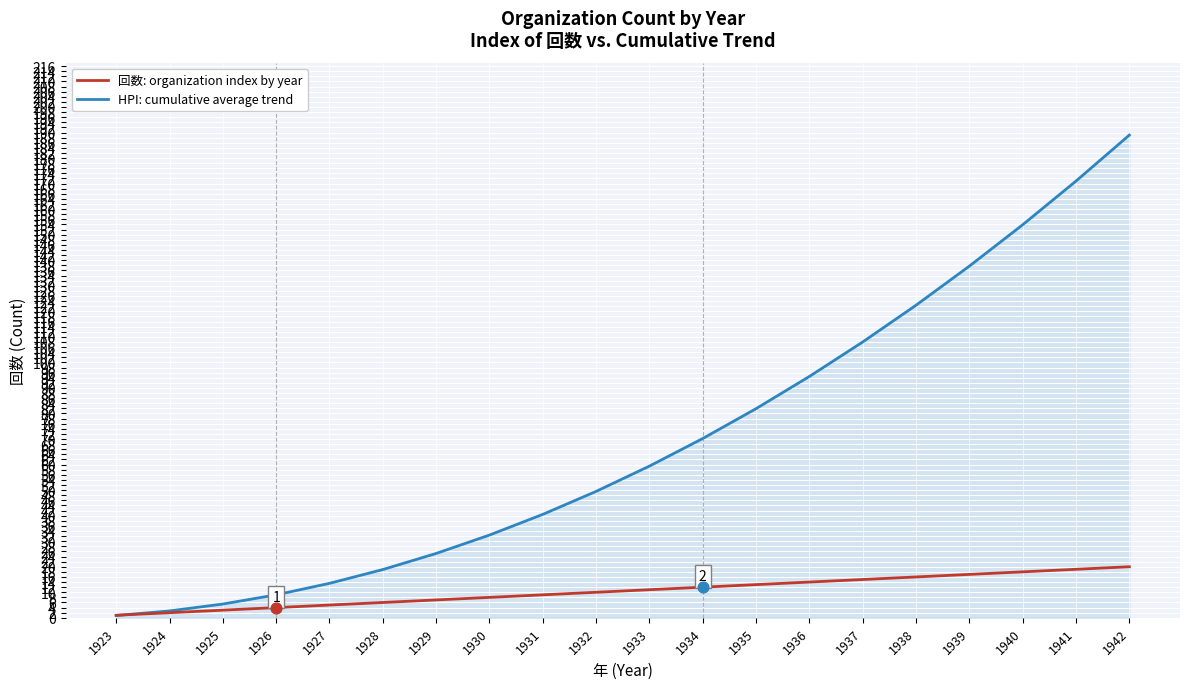

What are all the series names shown in the legend?

回数: organization index by year, HPI: cumulative average trend